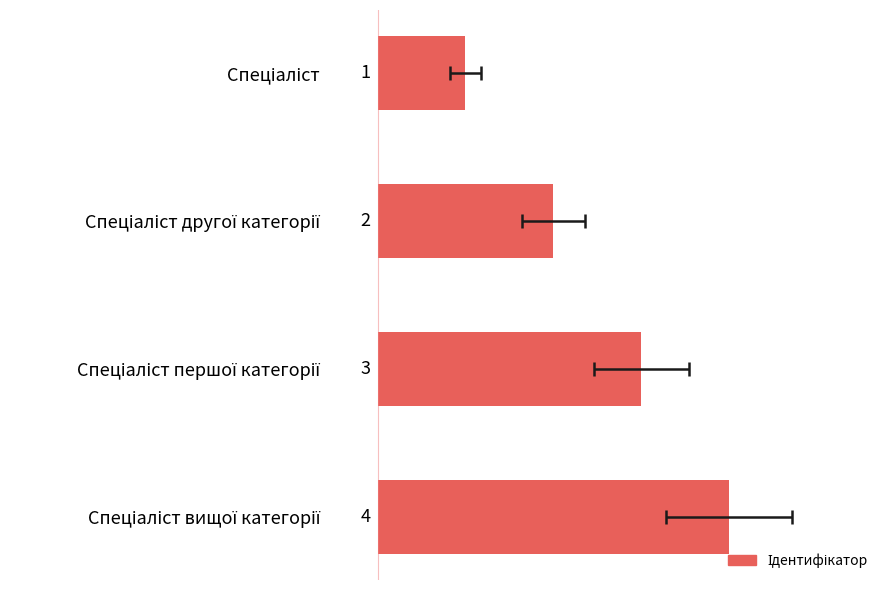

Count the number of values greater than 3.

1